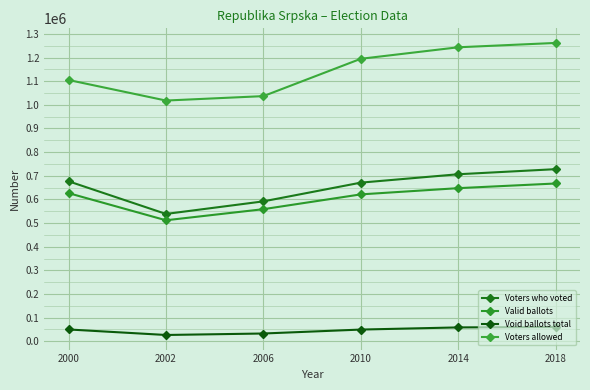

How many series are shown in this chart?

4